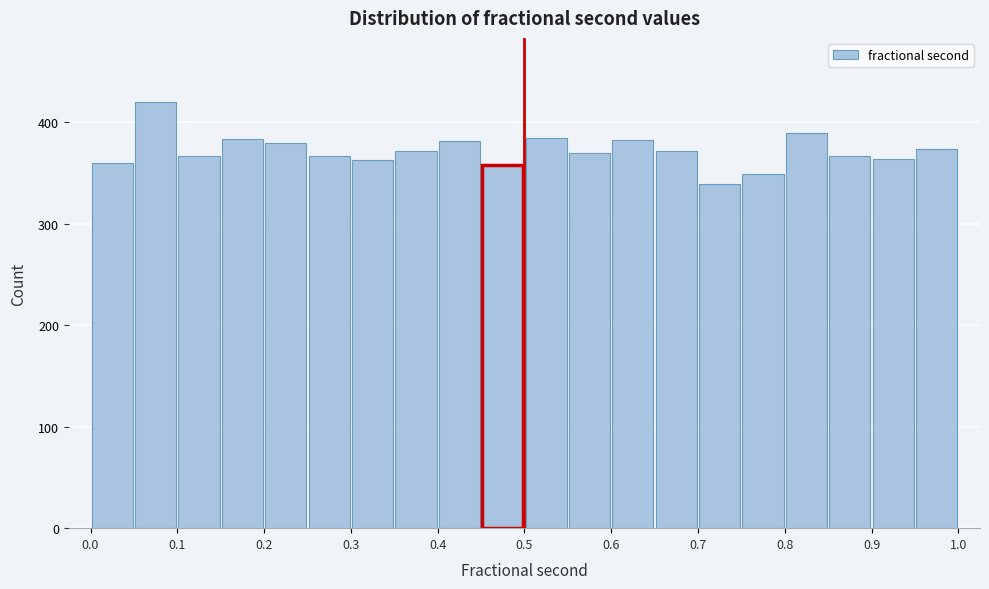

Which range on the x-axis has the tallest bar?

0.05 to 0.10